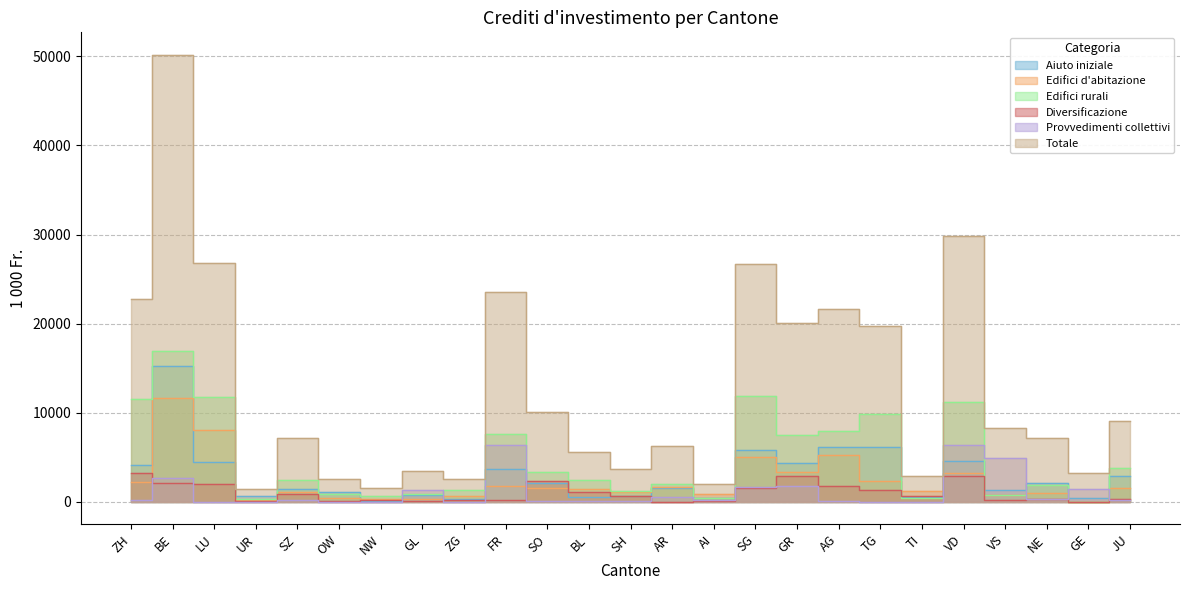

Which series has the largest range (max minus min)?

Totale